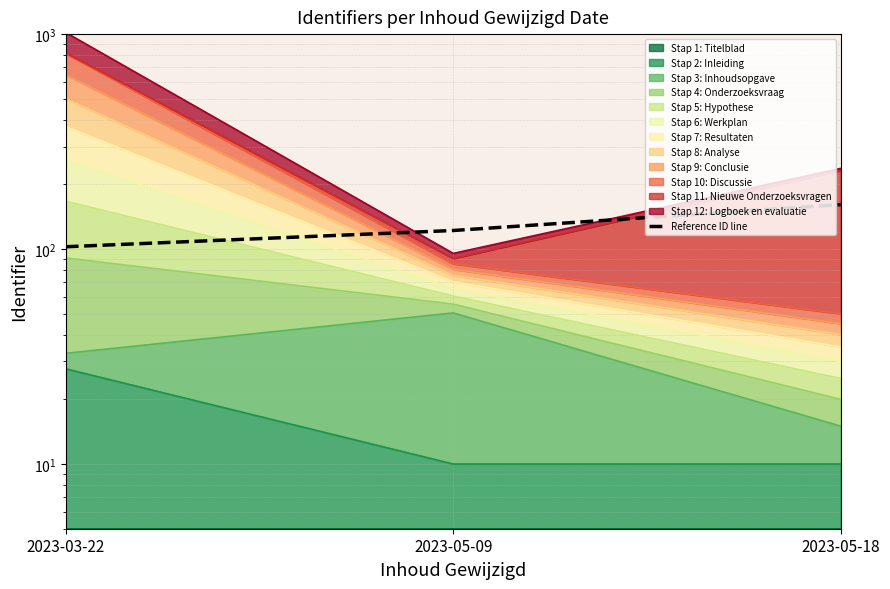

What is the value of the 1st point from the left?

102.5